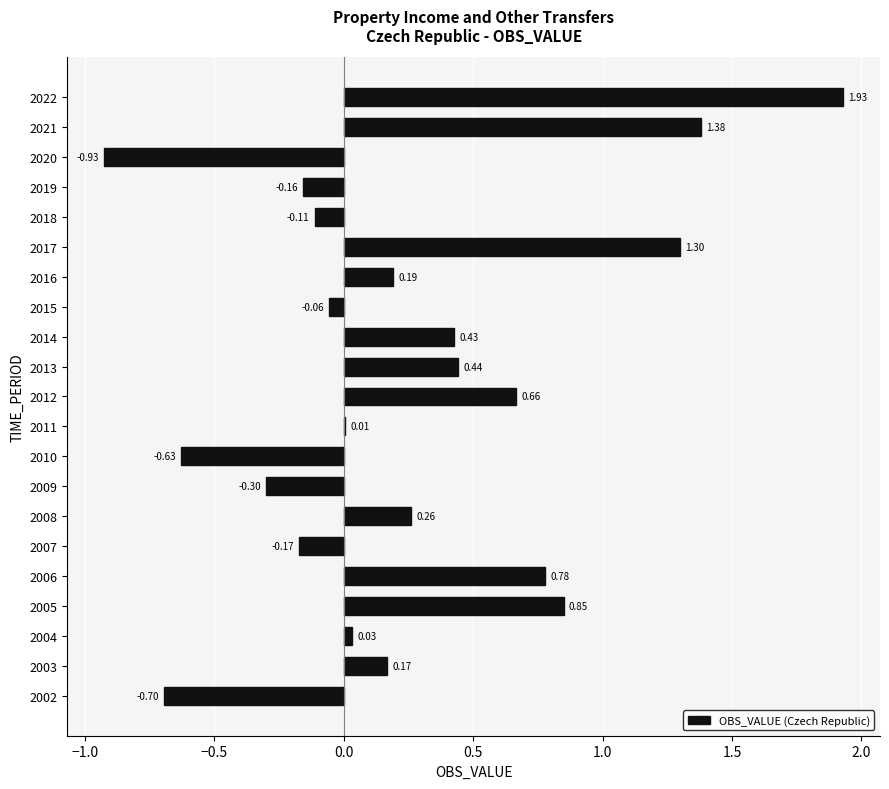

What is the sum of the values at 2021 and 2014?

1.8